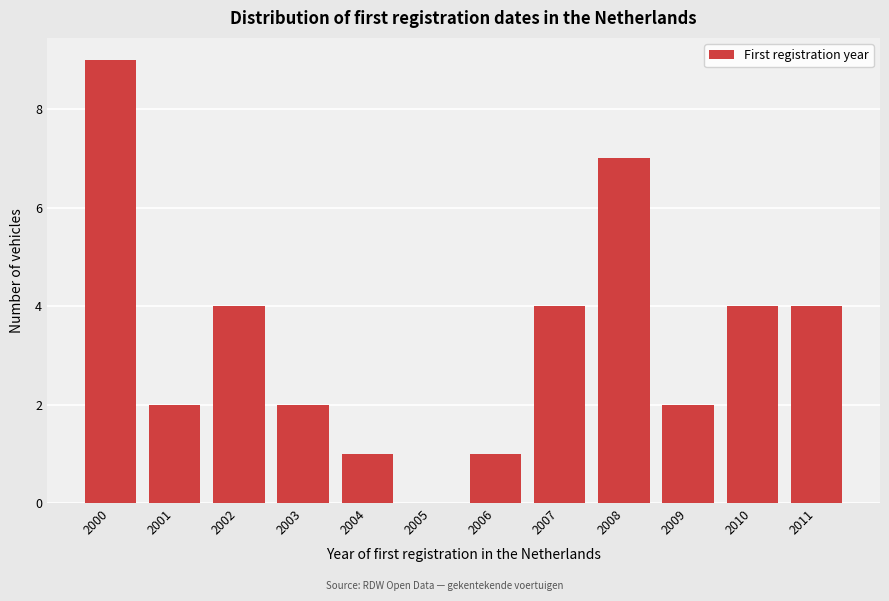

Reading left to right, list all the values displayed in this chart.

2000=9	2001=2	2002=4	2003=2	2004=1	2005=0	2006=1	2007=4	2008=7	2009=2	2010=4	2011=4